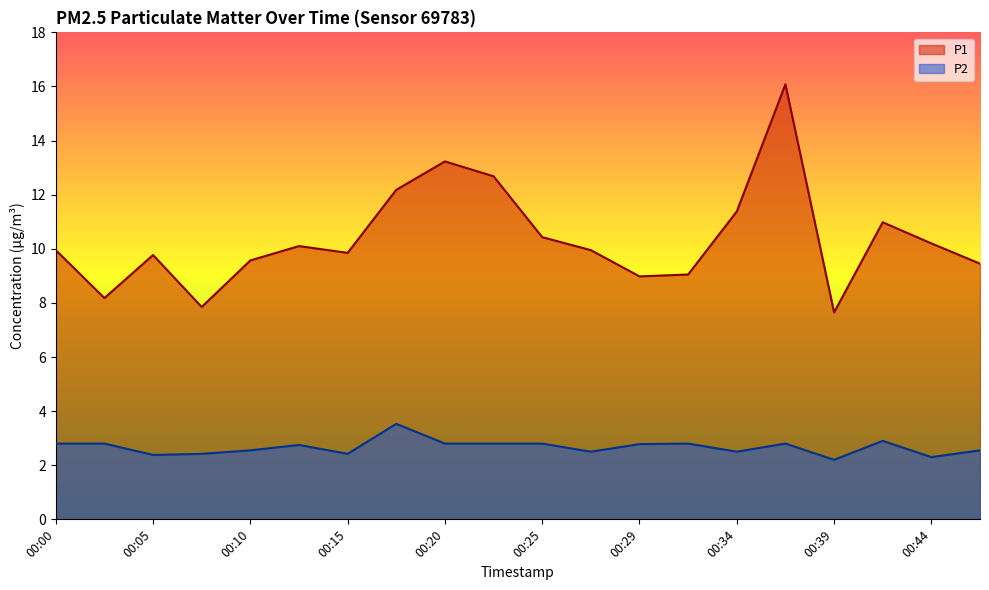

The P2 series shows 2.8 at 00:32. True or false?

True